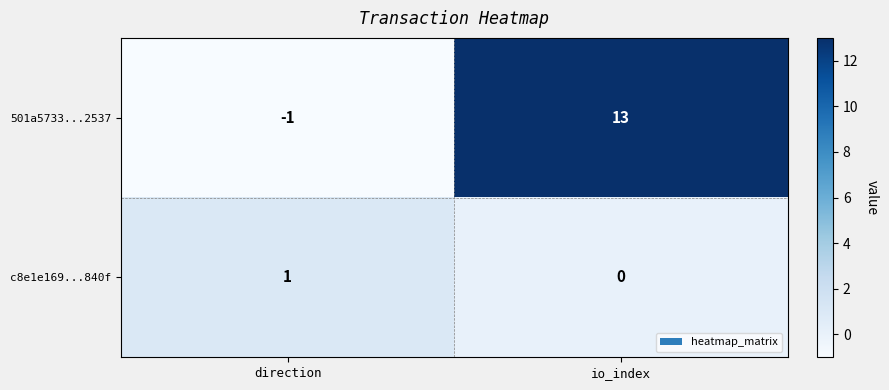

Read the 501a5733...2537 value at io_index.

13